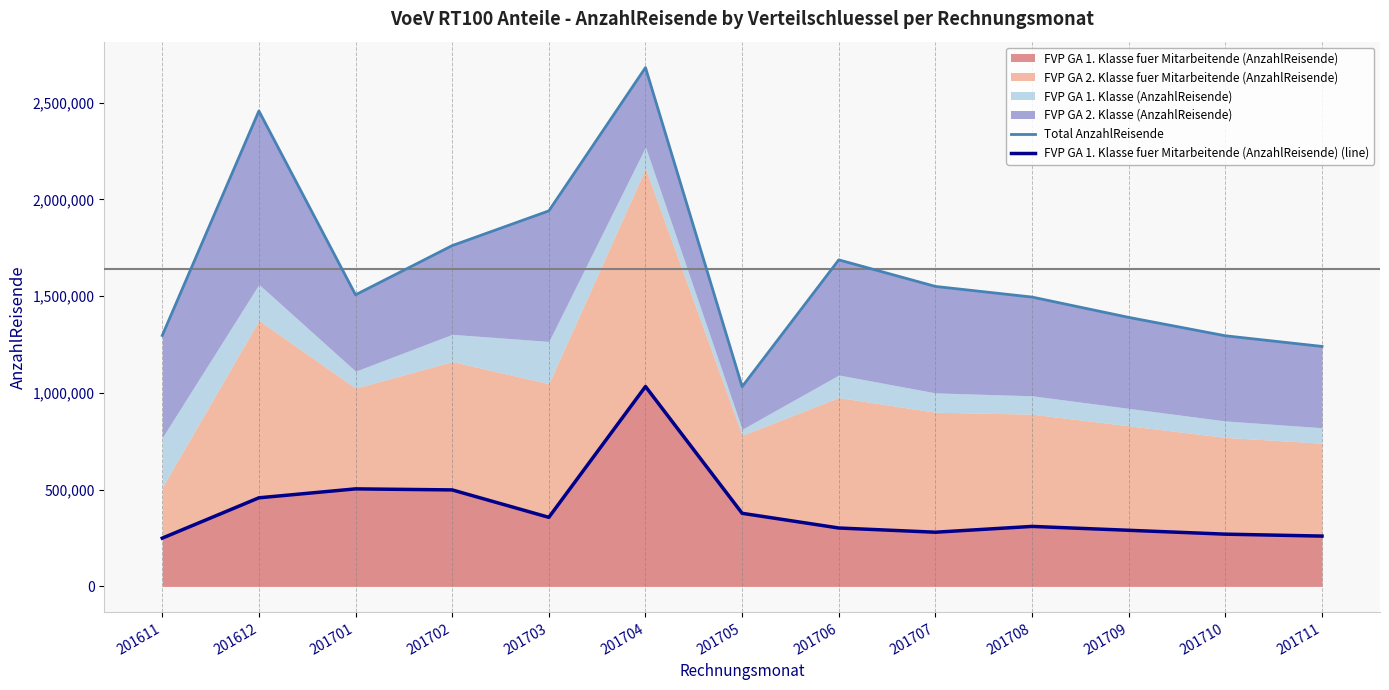

Which category has the highest value in the FVP GA 1. Klasse fuer Mitarbeitende (AnzahlReisende) (line) series?

201704